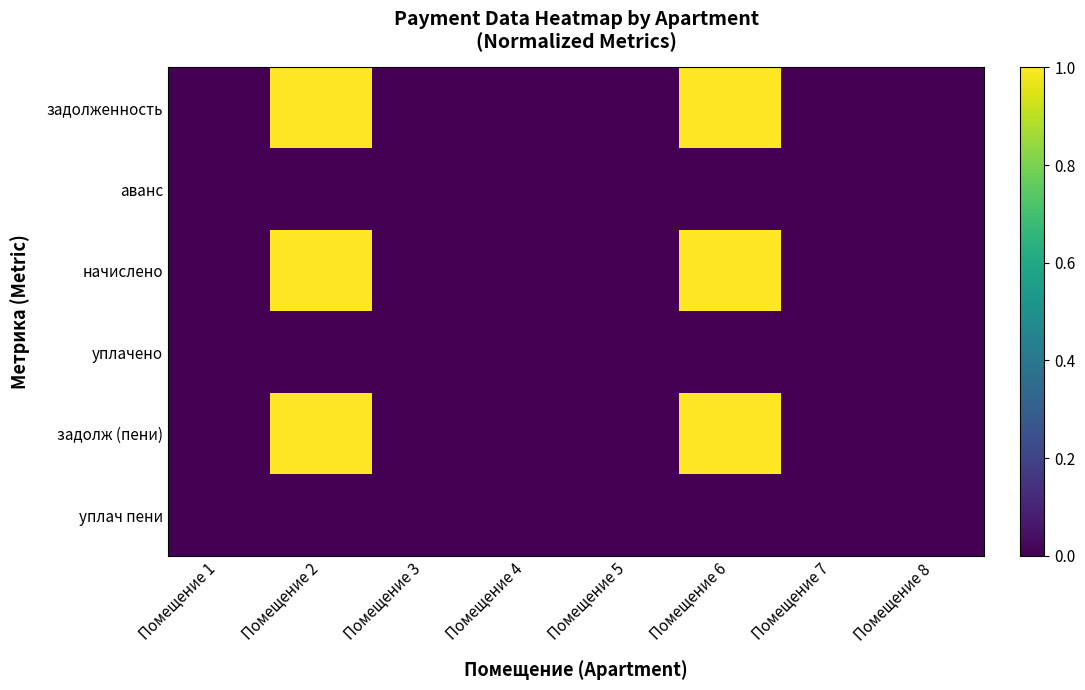

Reading left to right, transcribe all the data shown in this chart.

задолженность: Помещение 1=0	Помещение 2=1	Помещение 3=0	Помещение 4=0	Помещение 5=0	Помещение 6=1	Помещение 7=0	Помещение 8=0
аванс: Помещение 1=0	Помещение 2=0	Помещение 3=0	Помещение 4=0	Помещение 5=0	Помещение 6=0	Помещение 7=0	Помещение 8=0
начислено: Помещение 1=0	Помещение 2=1	Помещение 3=0	Помещение 4=0	Помещение 5=0	Помещение 6=1	Помещение 7=0	Помещение 8=0
уплачено: Помещение 1=0	Помещение 2=0	Помещение 3=0	Помещение 4=0	Помещение 5=0	Помещение 6=0	Помещение 7=0	Помещение 8=0
задолж (пени): Помещение 1=0	Помещение 2=1	Помещение 3=0	Помещение 4=0	Помещение 5=0	Помещение 6=1	Помещение 7=0	Помещение 8=0
уплач пени: Помещение 1=0	Помещение 2=0	Помещение 3=0	Помещение 4=0	Помещение 5=0	Помещение 6=0	Помещение 7=0	Помещение 8=0